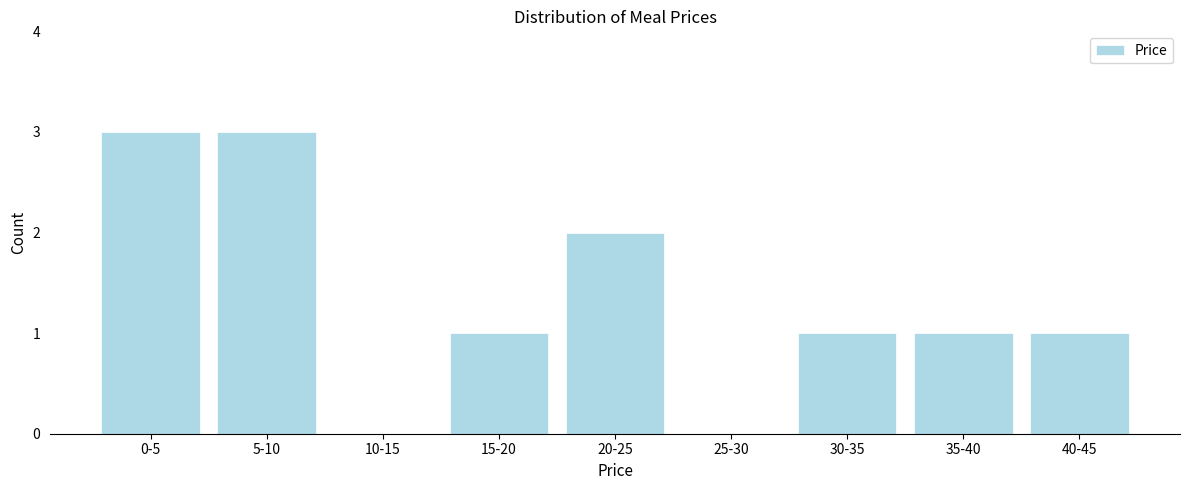

Reading left to right, list all the values displayed in this chart.

0-5=3	5-10=3	10-15=0	15-20=1	20-25=2	25-30=0	30-35=1	35-40=1	40-45=1